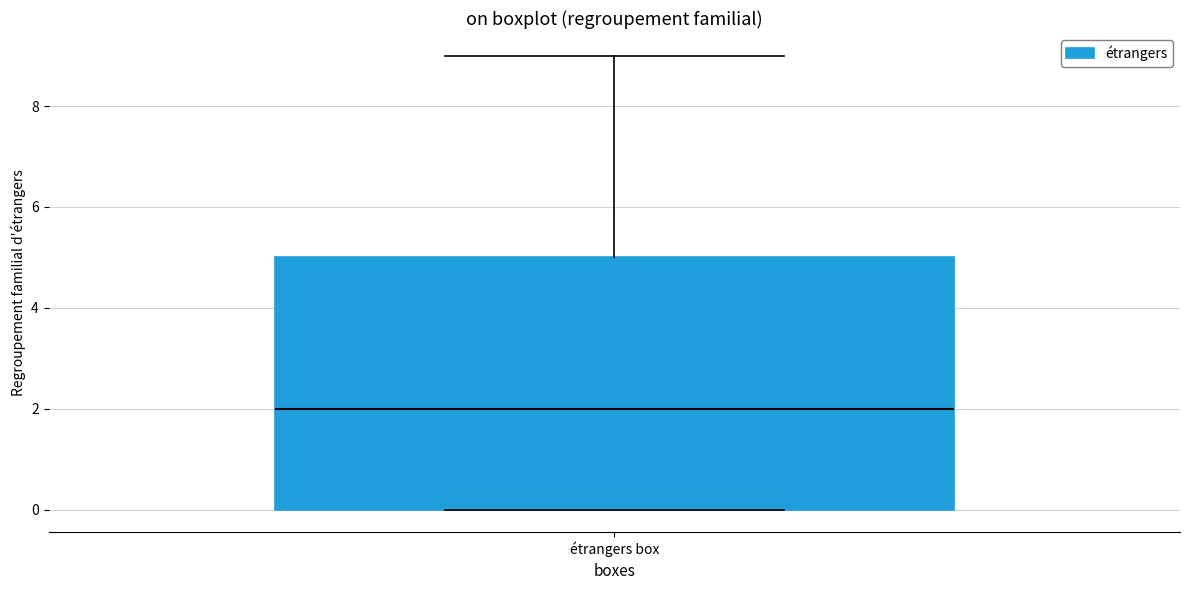

Transcribe this box plot: give where the median line is, the range the box spans, and where the two whiskers end, as read against the y-axis. The values are not printed on the chart, so give them approximately, as read against the axis.

median 2, box 0 to 5, whiskers 0 to 9